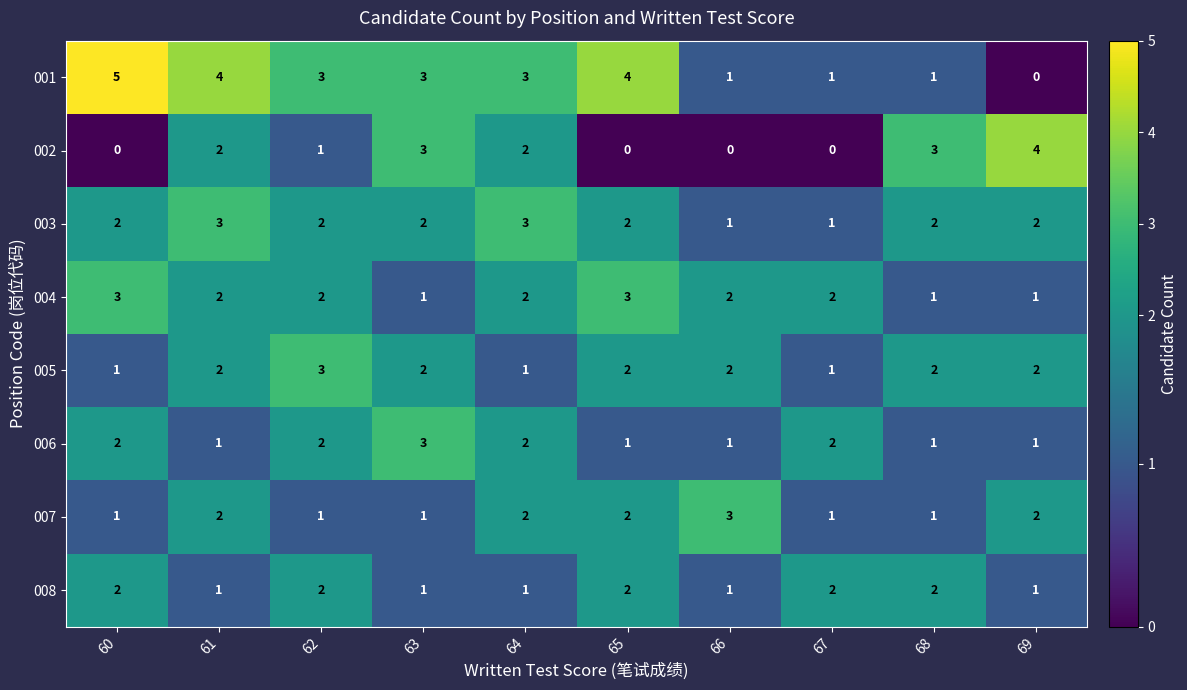

What is the highest value of the 002 series?

4